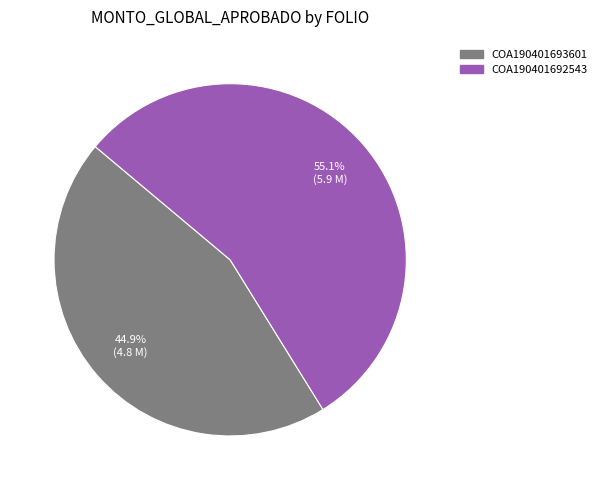

Does any single category account for the majority?

Yes